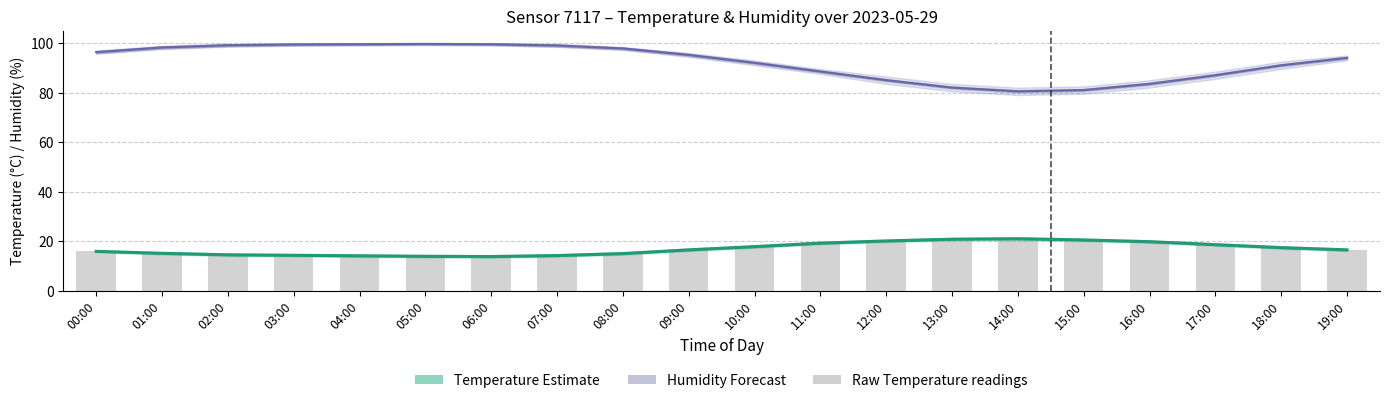

What is the total value across all series at 14:00?

122.5